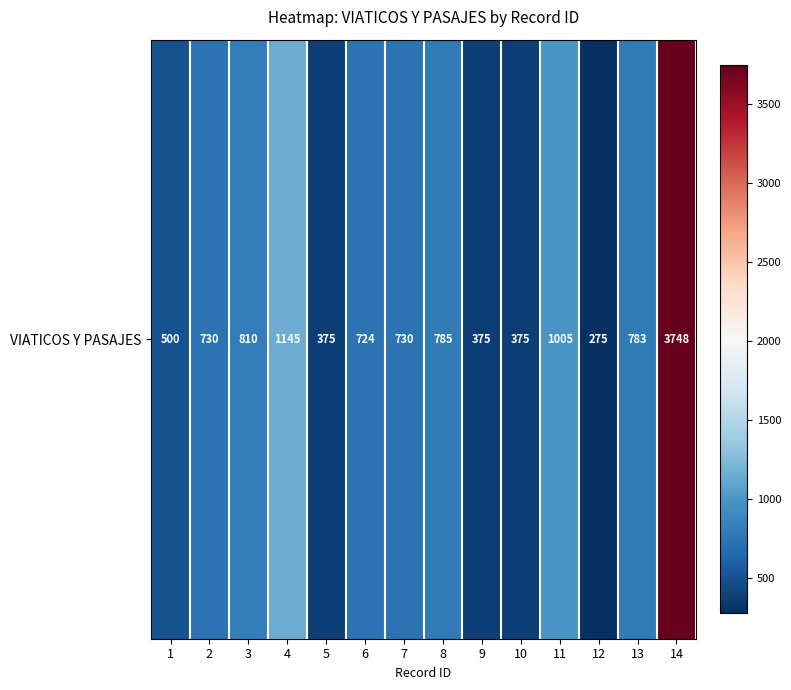

Count the number of values greater than 730.

6